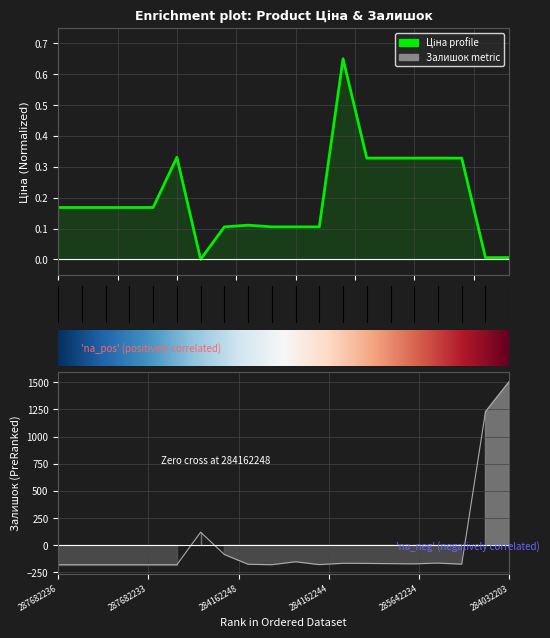

Reading left to right, what are all the values shown in this chart?

Ціна: 0.2	0.2	0.2	0.2	0.2	0.3	0.0	0.1	0.1	0.1	0.1	0.1	0.7	0.3	0.3	0.3	0.3	0.3	0.0	0.0
Залишок: -179.0	-179.0	-179.0	-179.0	-179.0	-179.0	120.0	-85.0	-175.0	-179.0	-152.0	-178.0	-166.0	-167.0	-169.0	-171.0	-164.0	-174.0	1228.0	1506.0